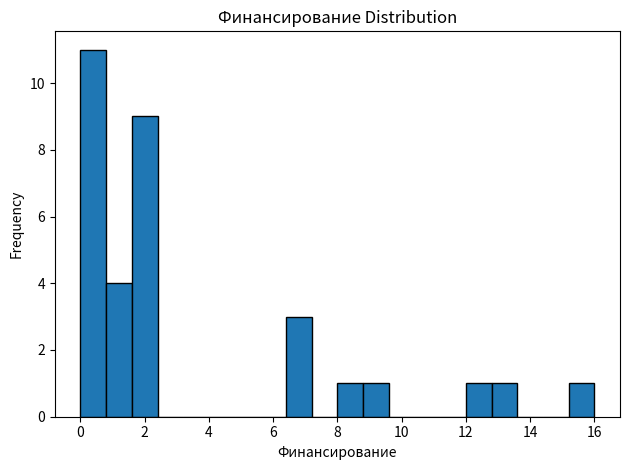

Reading left to right, list every bar in this chart as the range it spans on the x-axis followed by its height. The values are not printed on the chart, so give them approximately, as read against the axis.

0.0 to 0.8: 11
0.8 to 1.6: 4
1.6 to 2.4: 9
2.4 to 3.2: 0
3.2 to 4.0: 0
4.0 to 4.8: 0
4.8 to 5.6: 0
5.6 to 6.4: 0
6.4 to 7.2: 3
7.2 to 8.0: 0
8.0 to 8.8: 1
8.8 to 9.6: 1
9.6 to 10.4: 0
10.4 to 11.2: 0
11.2 to 12.0: 0
12.0 to 12.8: 1
12.8 to 13.6: 1
13.6 to 14.4: 0
14.4 to 15.2: 0
15.2 to 16.0: 1